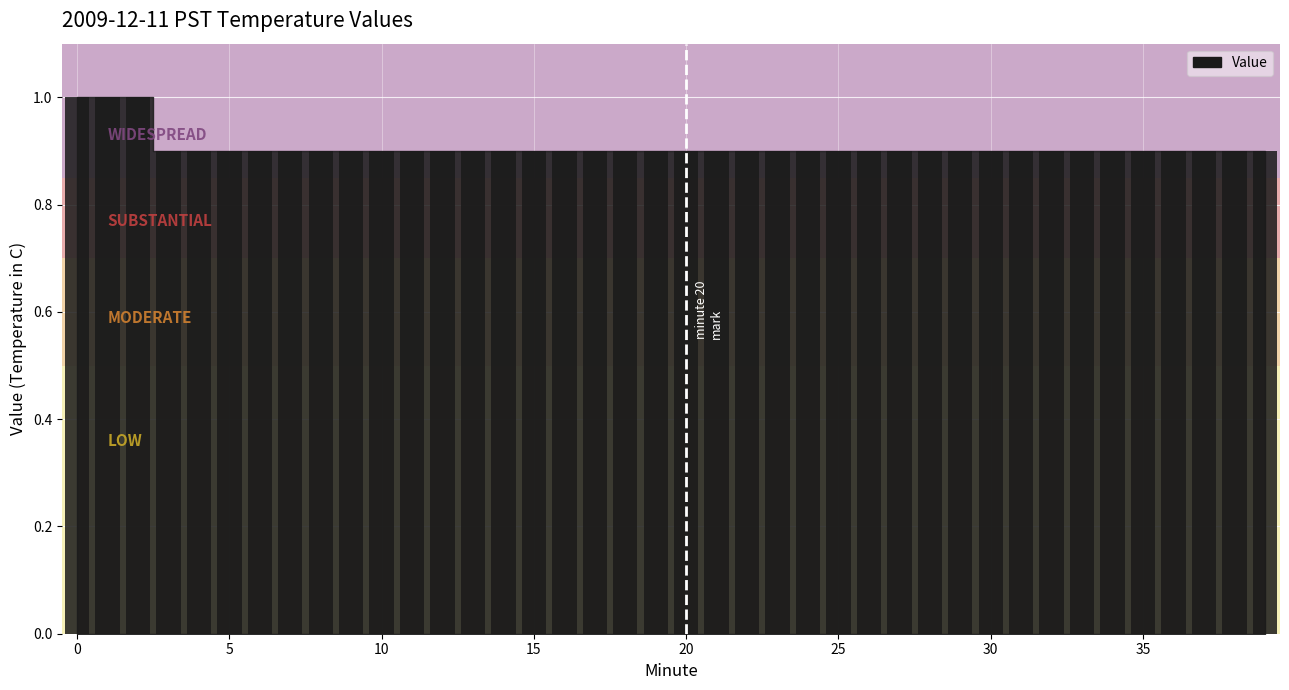

What is the difference between the maximum and minimum values?

0.1